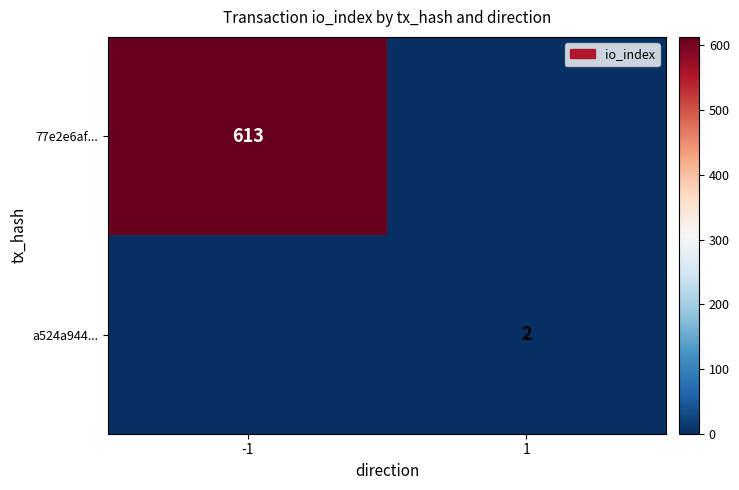

Between 1 and -1, which is larger?

-1